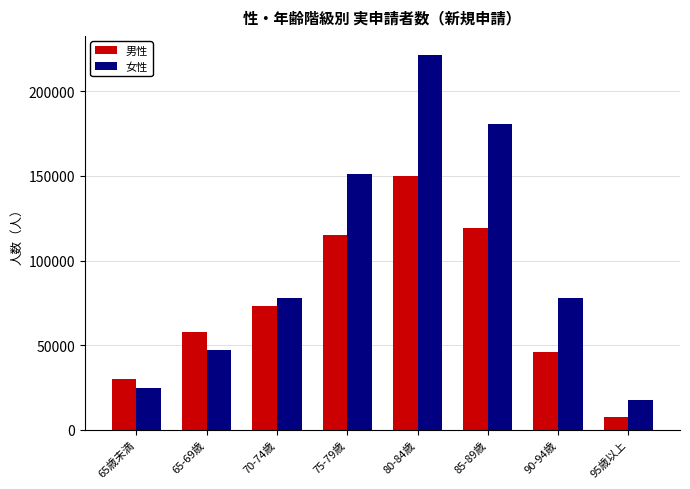

What is the total value across all series at 70-74歳?

151490